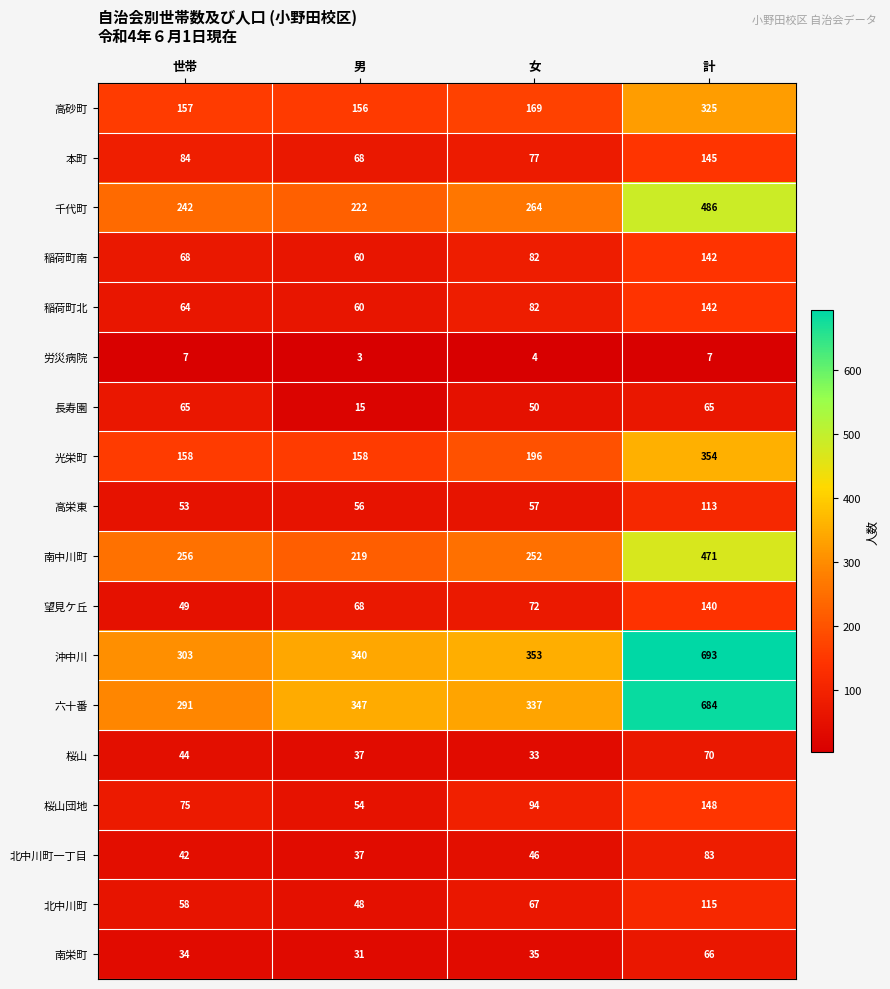

Is the value of 南中川町 at 男 greater than the value of 北中川町 at 男?

Yes